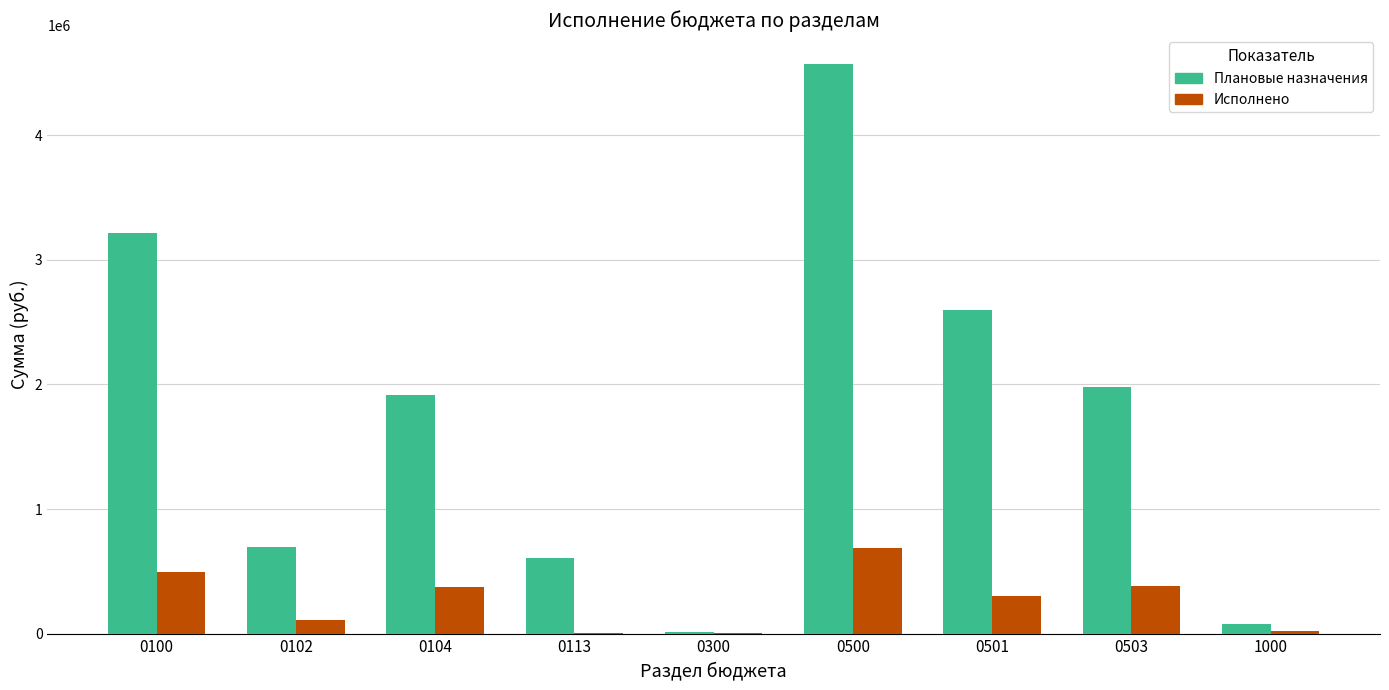

What is the maximum value shown in the chart?

4572796.0